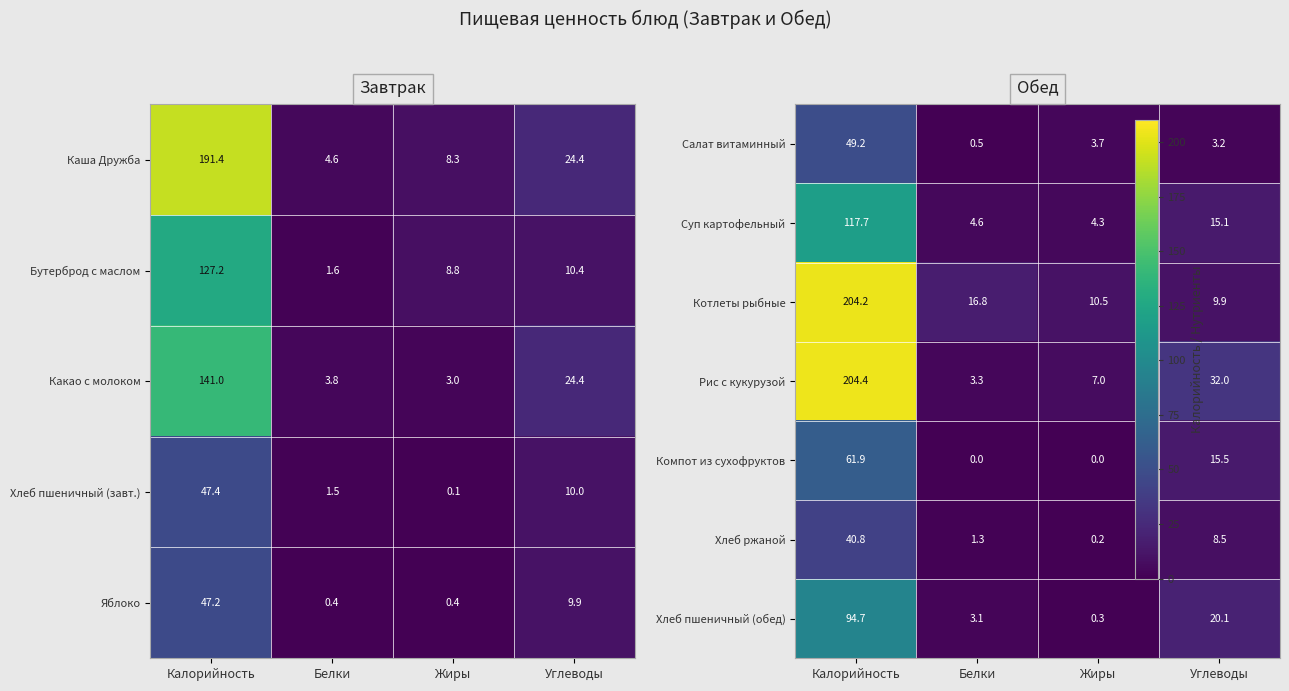

What is the difference between the maximum and second lowest values in the Хлеб пшеничный (завт.) series?

45.9